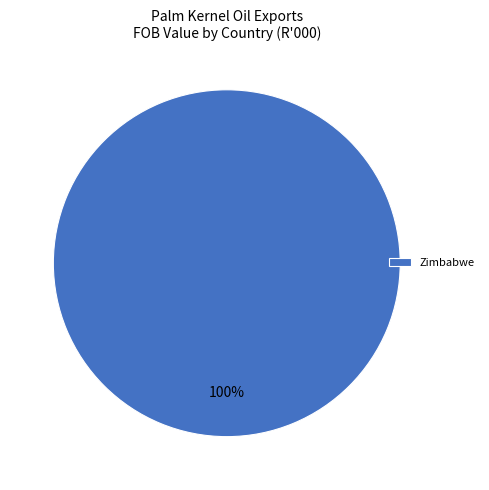

Is it true that Zimbabwe is 100% of the pie?

True